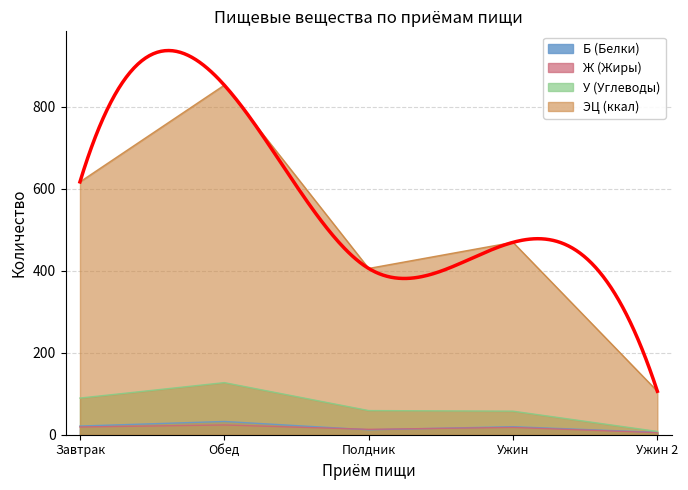

At Обед, list the series in order from smallest to largest.

Ж (Жиры), Б (Белки), У (Углеводы), ЭЦ (ккал)